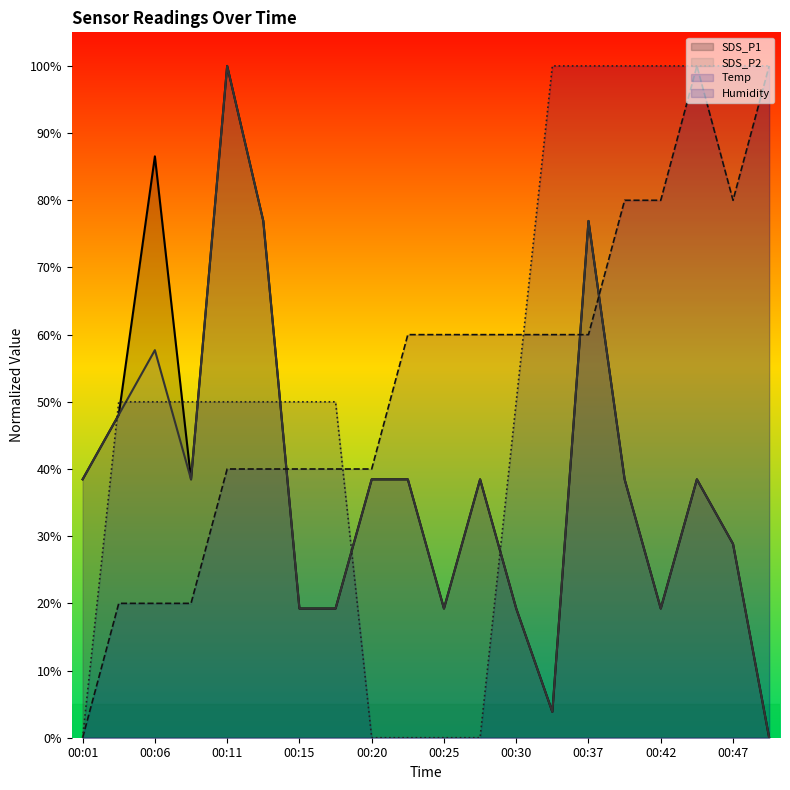

Is the value of Temp at 00:47 greater than the value of Humidity at 00:30?

Yes